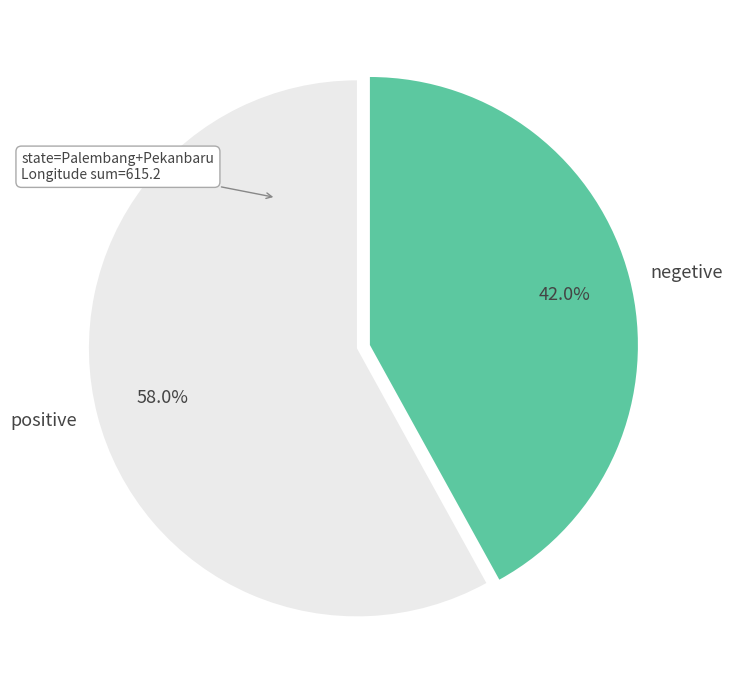

To the nearest percent, what is the average slice percentage?

50%